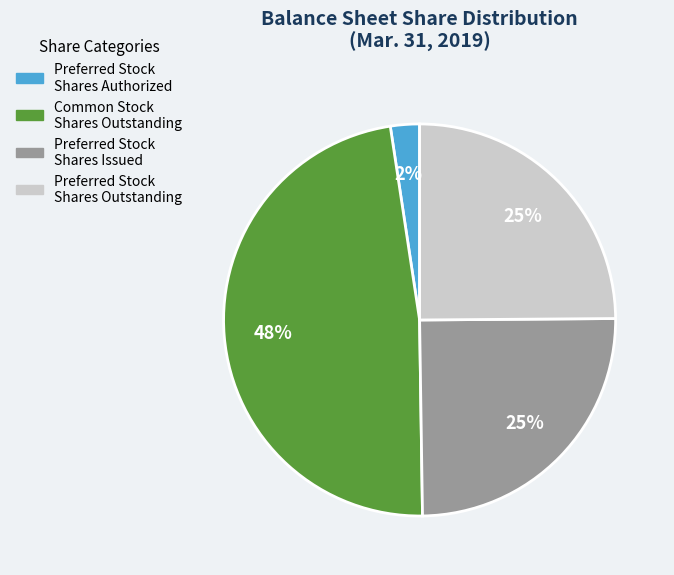

Does any single category account for the majority?

No